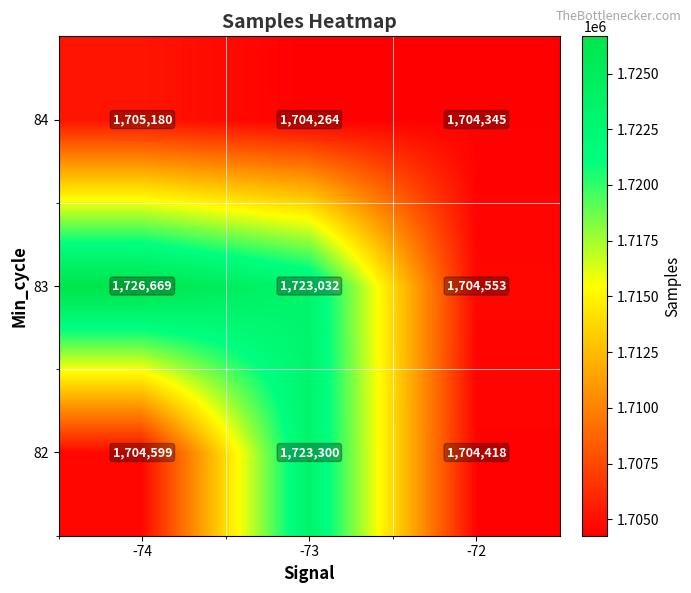

What is the lowest value of the 83 series?

1704553